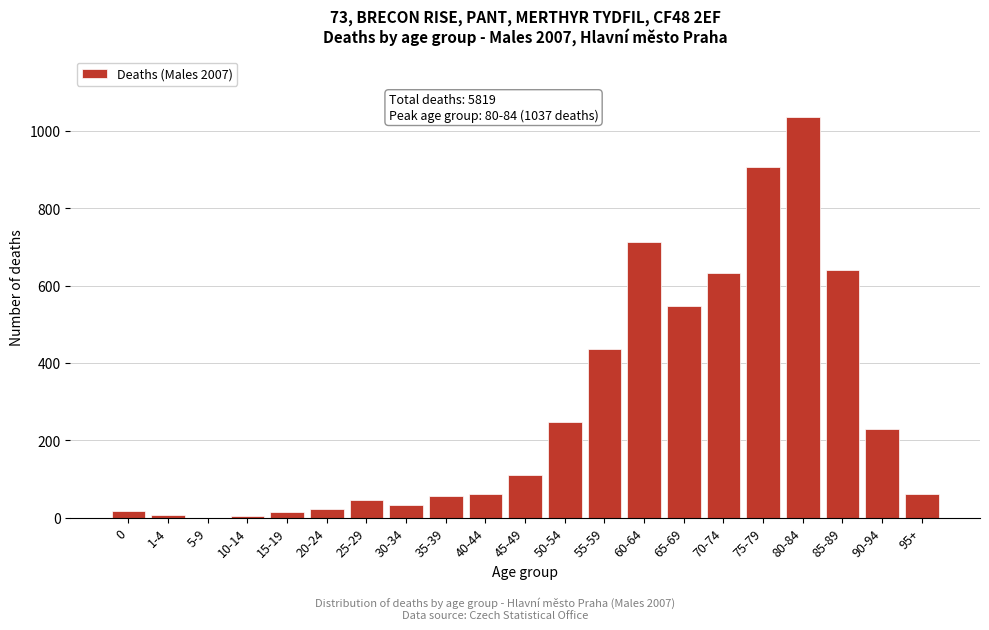

What is the greatest value displayed?

1037